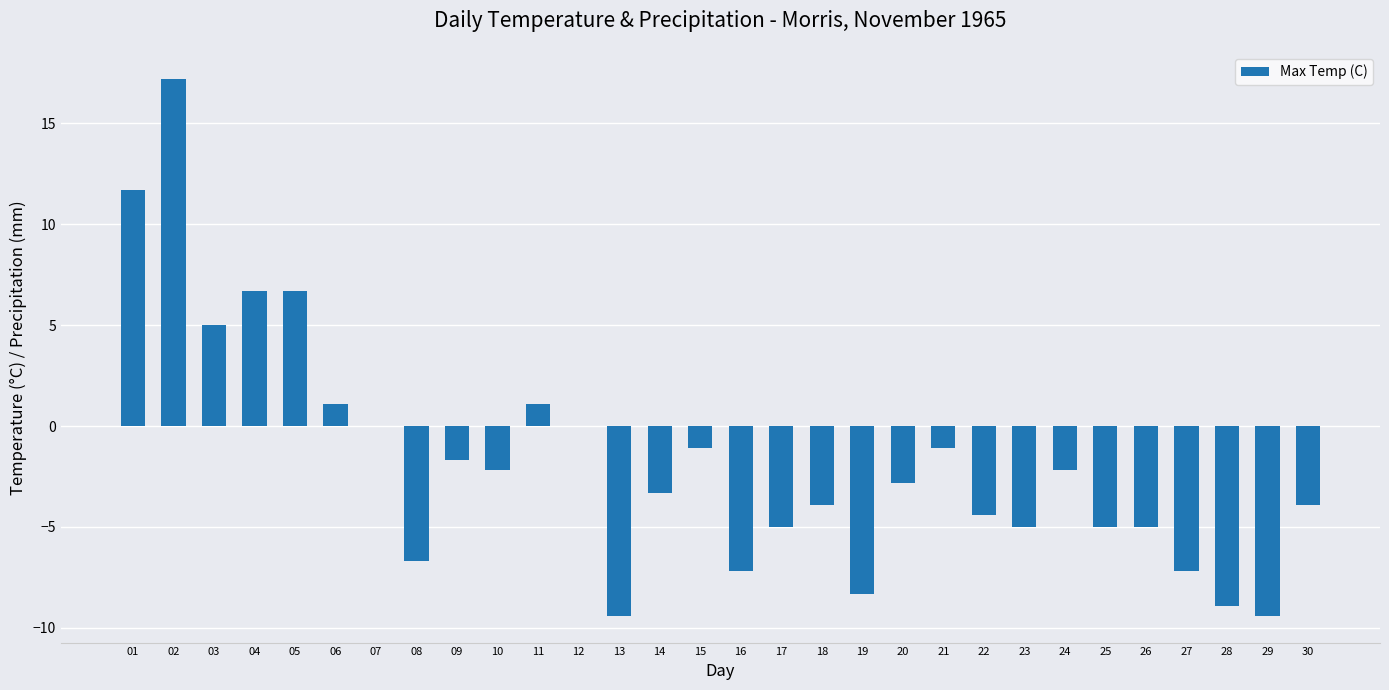

The chart shows a value of 6.7 at 04. True or false?

True